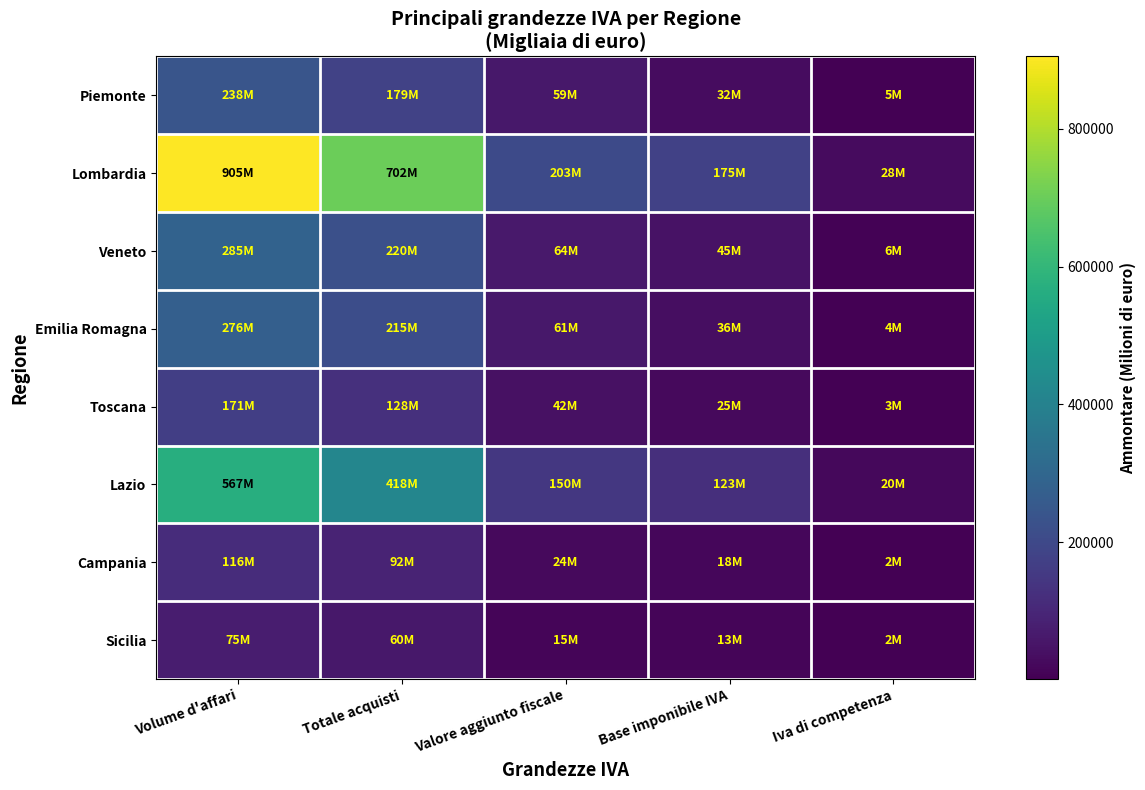

What is the spread (max minus min) of values at Totale acquisti?

641412.8